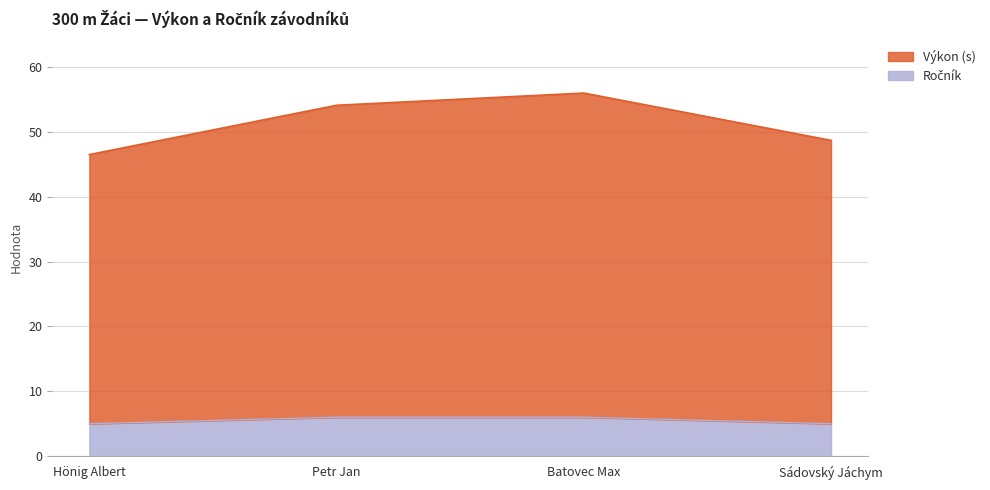

What is the spread (max minus min) of values at Batovec Max?

50.0